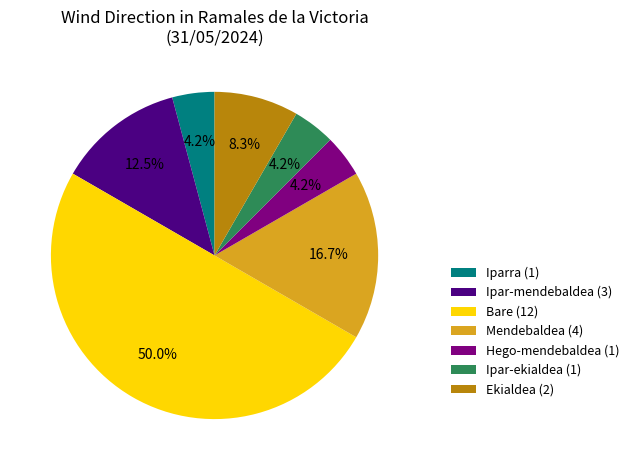

How many slices are in this pie chart?

7